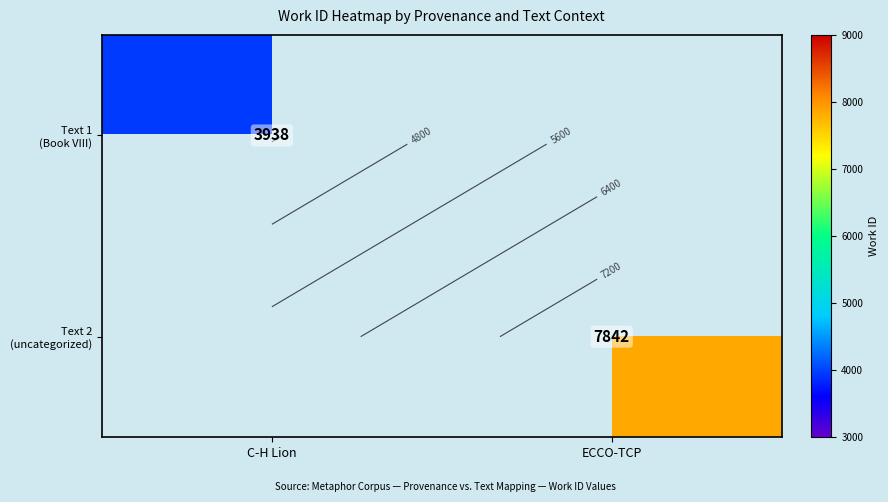

What is the maximum value for Text 2 (uncategorized)?

7842